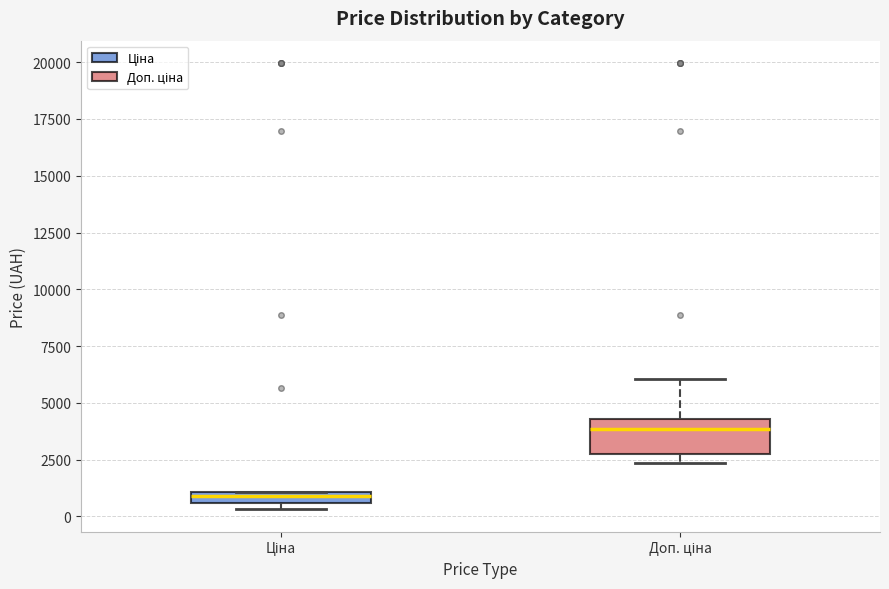

Which box's median line is the lowest?

Ціна